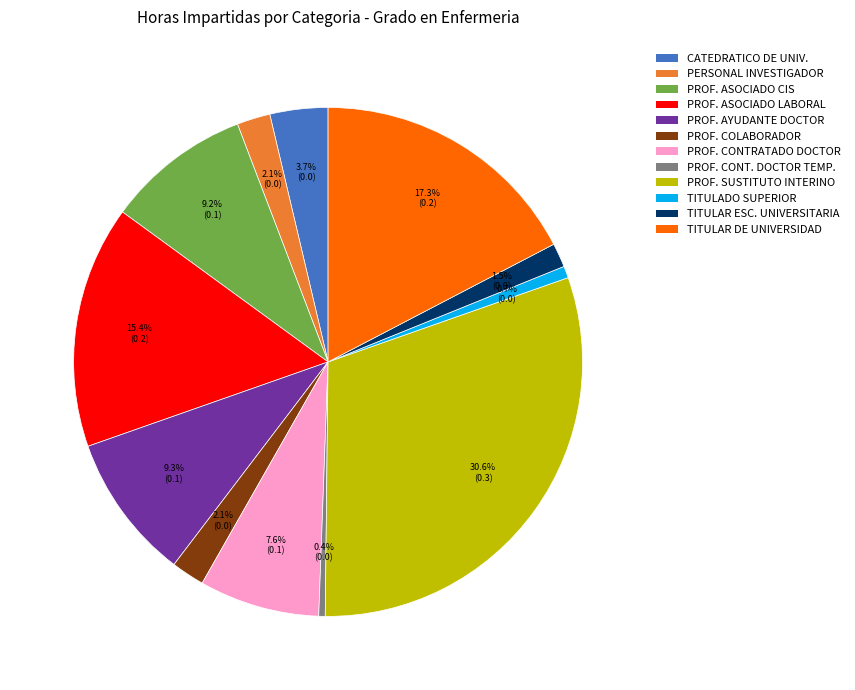

Does any single category account for the majority?

No